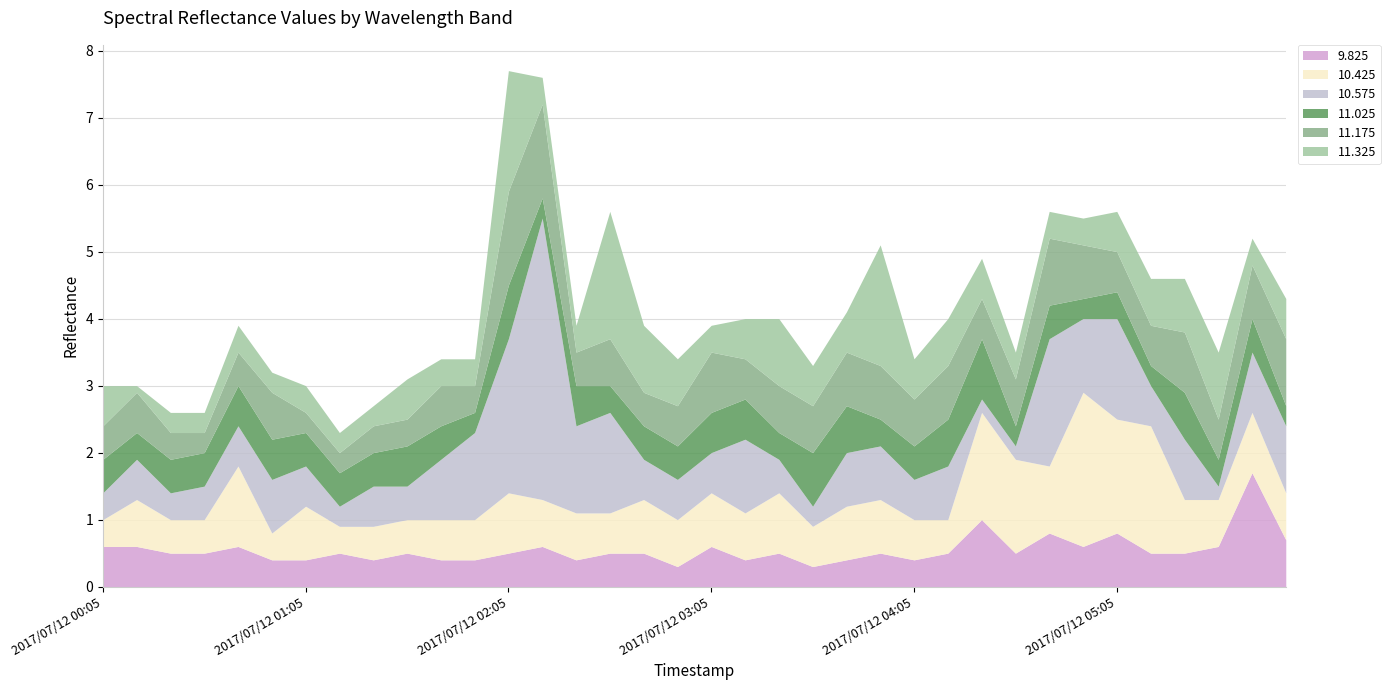

True or false: 10.575 has more than 1 points higher than both neighbors.

True